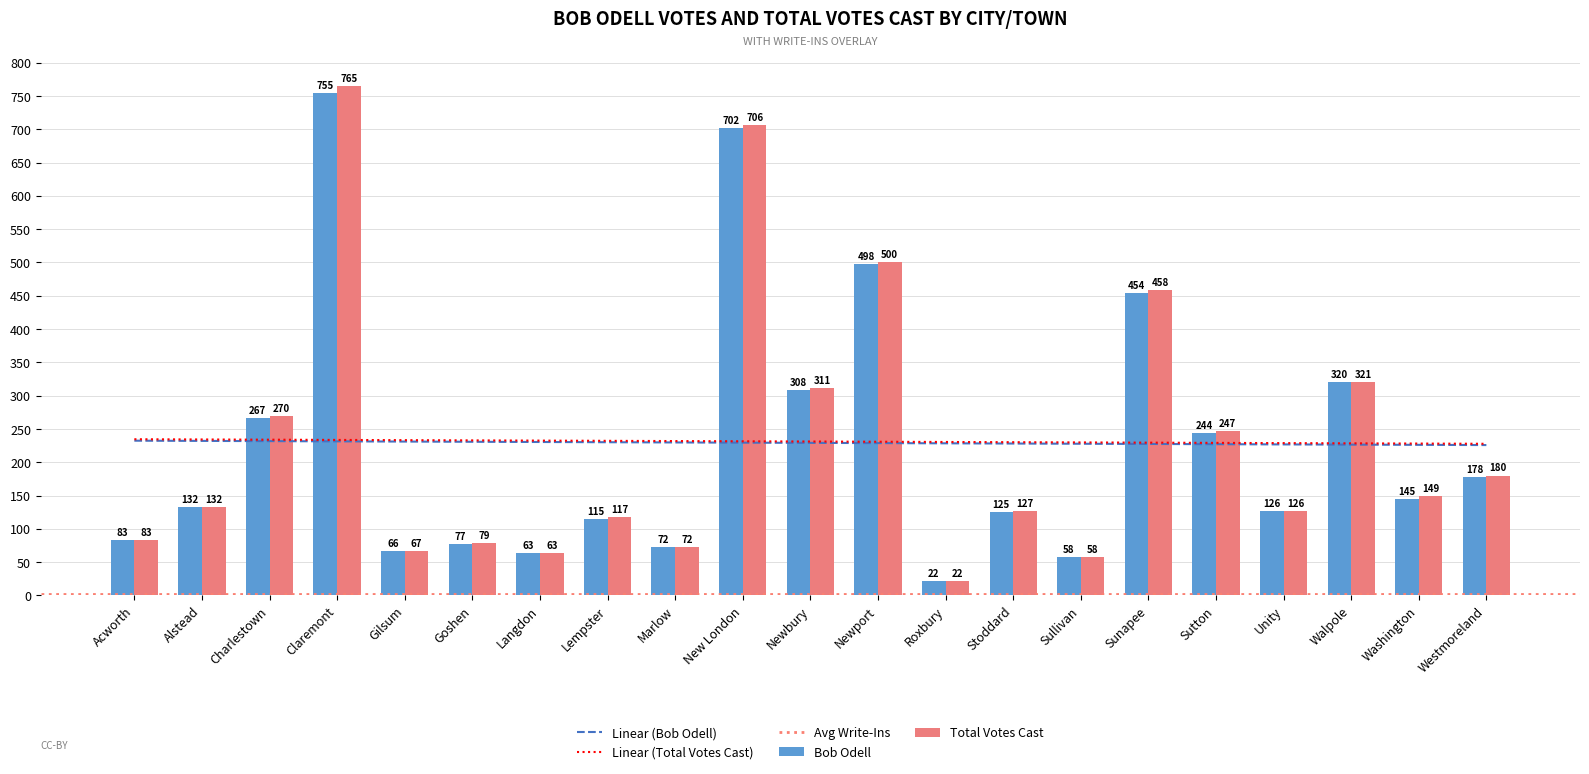

Reading left to right, extract all data points from this chart.

Bob Odell: Acworth=83	Alstead=132	Charlestown=267	Claremont=755	Gilsum=66	Goshen=77	Langdon=63	Lempster=115	Marlow=72	New London=702	Newbury=308	Newport=498	Roxbury=22	Stoddard=125	Sullivan=58	Sunapee=454	Sutton=244	Unity=126	Walpole=320	Washington=145	Westmoreland=178
Total Votes Cast: Acworth=83	Alstead=132	Charlestown=270	Claremont=765	Gilsum=67	Goshen=79	Langdon=63	Lempster=117	Marlow=72	New London=706	Newbury=311	Newport=500	Roxbury=22	Stoddard=127	Sullivan=58	Sunapee=458	Sutton=247	Unity=126	Walpole=321	Washington=149	Westmoreland=180